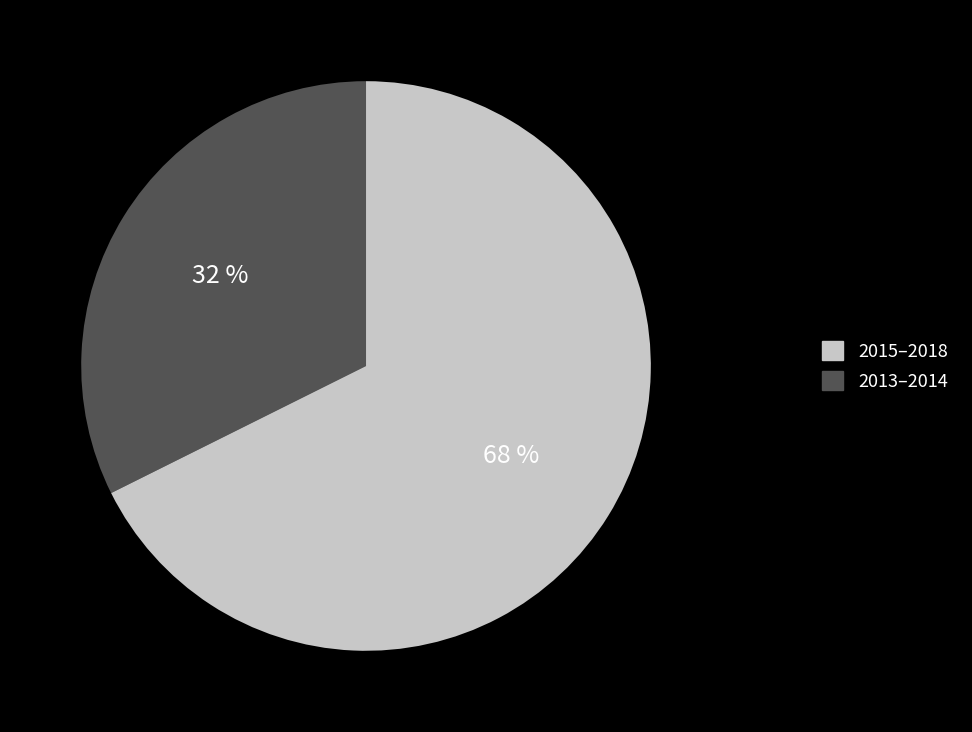

To the nearest percent, what is the average slice percentage?

50%